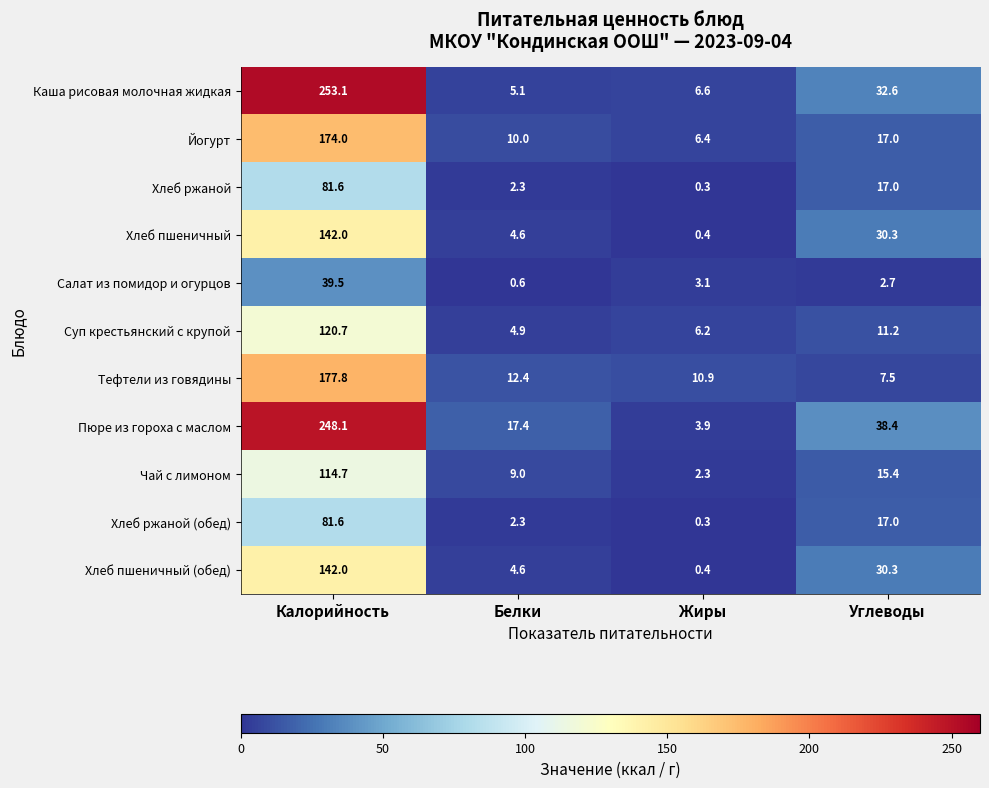

List the labels in order of Пюре из гороха с маслом value, smallest first.

Жиры, Белки, Углеводы, Калорийность